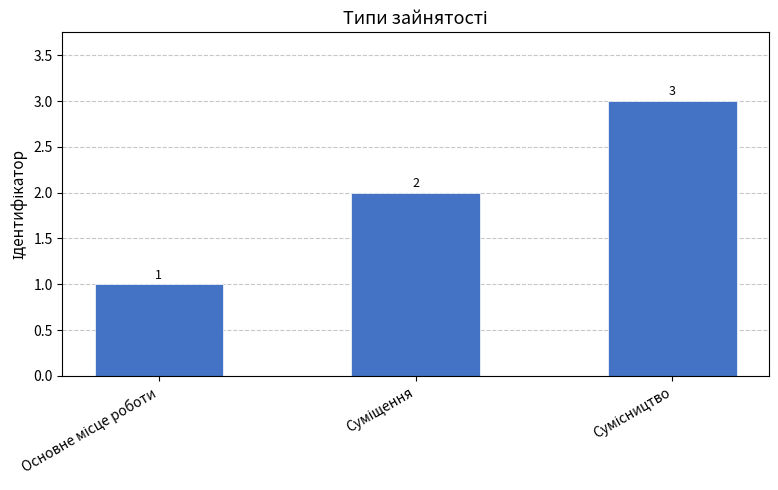

What is the average value?

2